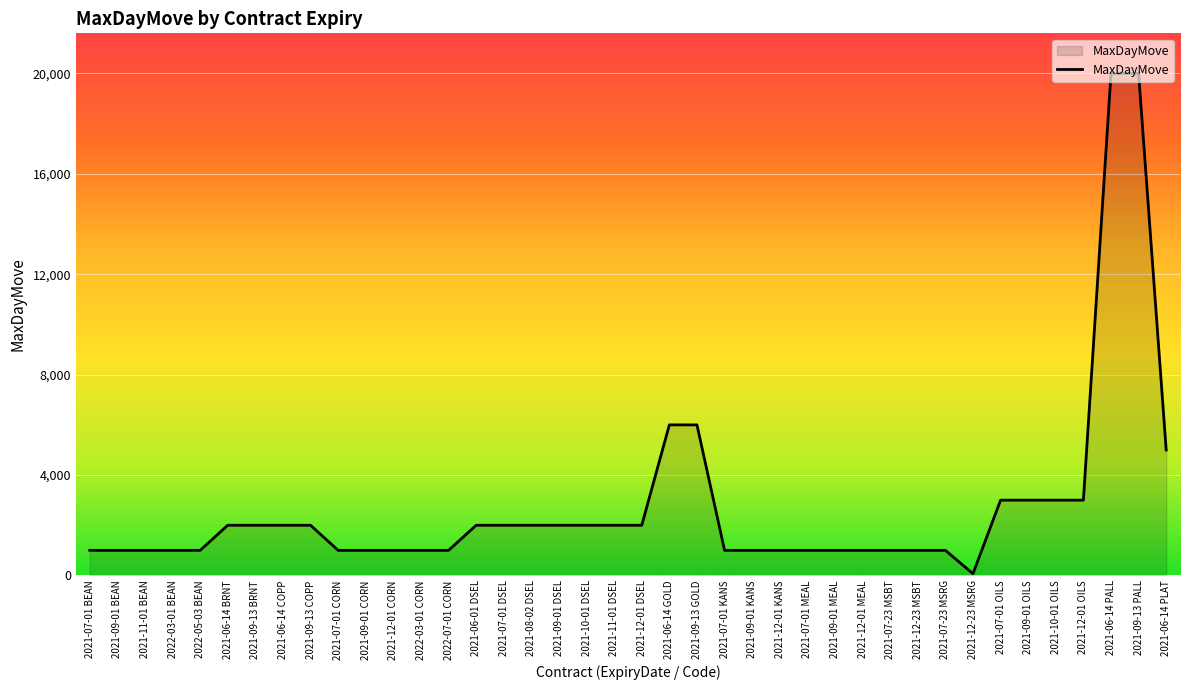

What value does the data have at 2021-07-01 BEAN, to the nearest 100?

1000